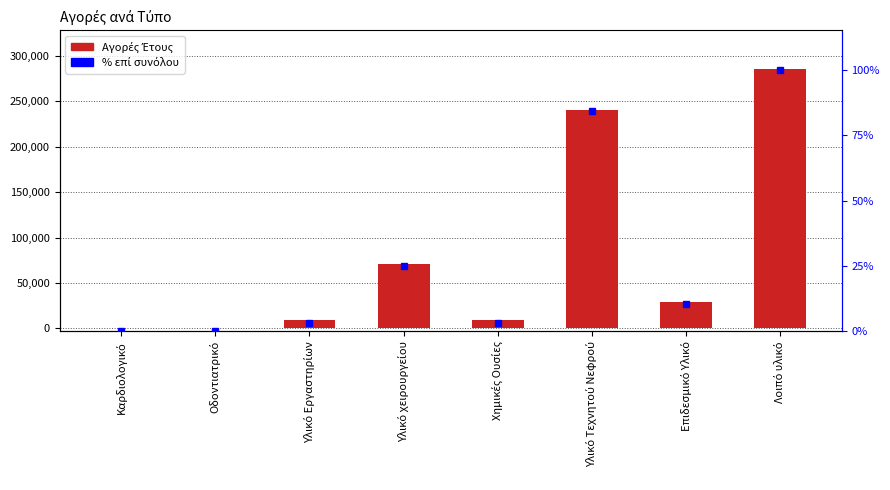

Rank the categories by value from lowest to highest.

Καρδιολογικό, Οδοντιατρικό, Υλικό Εργαστηρίων, Χημικές Ουσίες, Επιδεσμικό Υλικό, Υλικό χειρουργείου, Υλικό Τεχνητού Νεφρού, Λοιπό υλικό